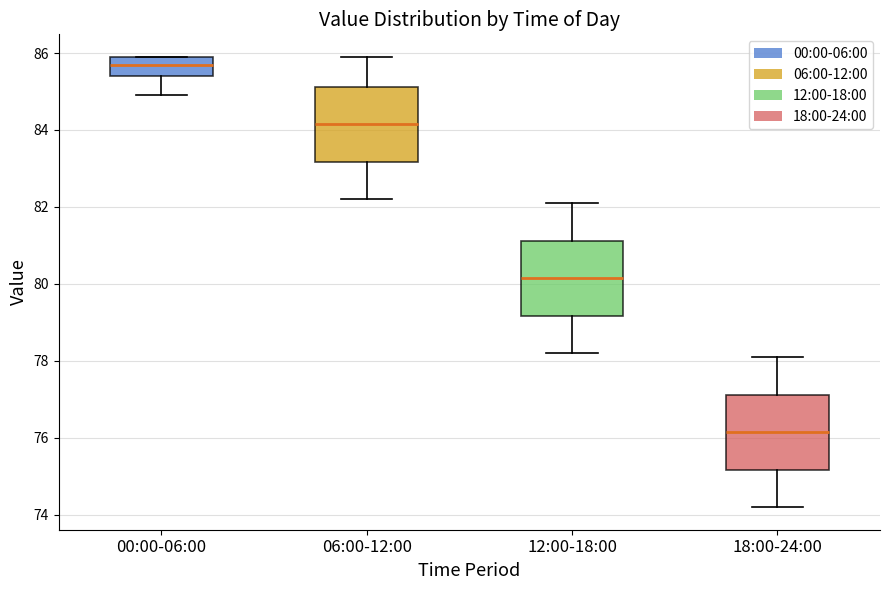

Reading left to right, read every box against the y-axis: the position of its median line, the range the box covers, and the ends of its whiskers. The values are not printed on the chart, so give them approximately, as read against the axis.

00:00-06:00: median 85.8, box 85.4 to 86.0, whiskers 85.0 to 86.0
06:00-12:00: median 84.2, box 83.2 to 85.2, whiskers 82.2 to 86.0
12:00-18:00: median 80.2, box 79.2 to 81.2, whiskers 78.2 to 82.2
18:00-24:00: median 76.2, box 75.2 to 77.2, whiskers 74.2 to 78.2